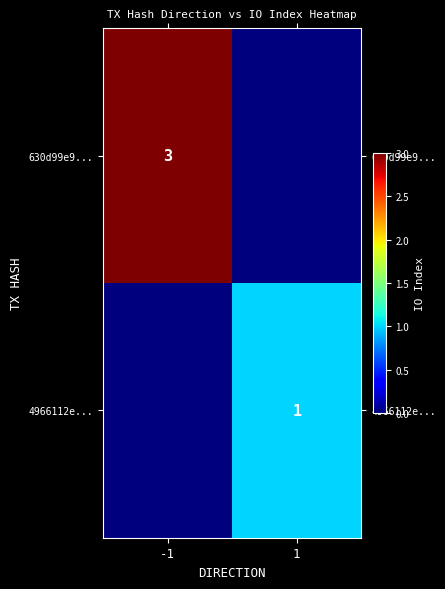

Is the value of 630d99e9... at -1 greater than the value of 4966112e... at 1?

Yes